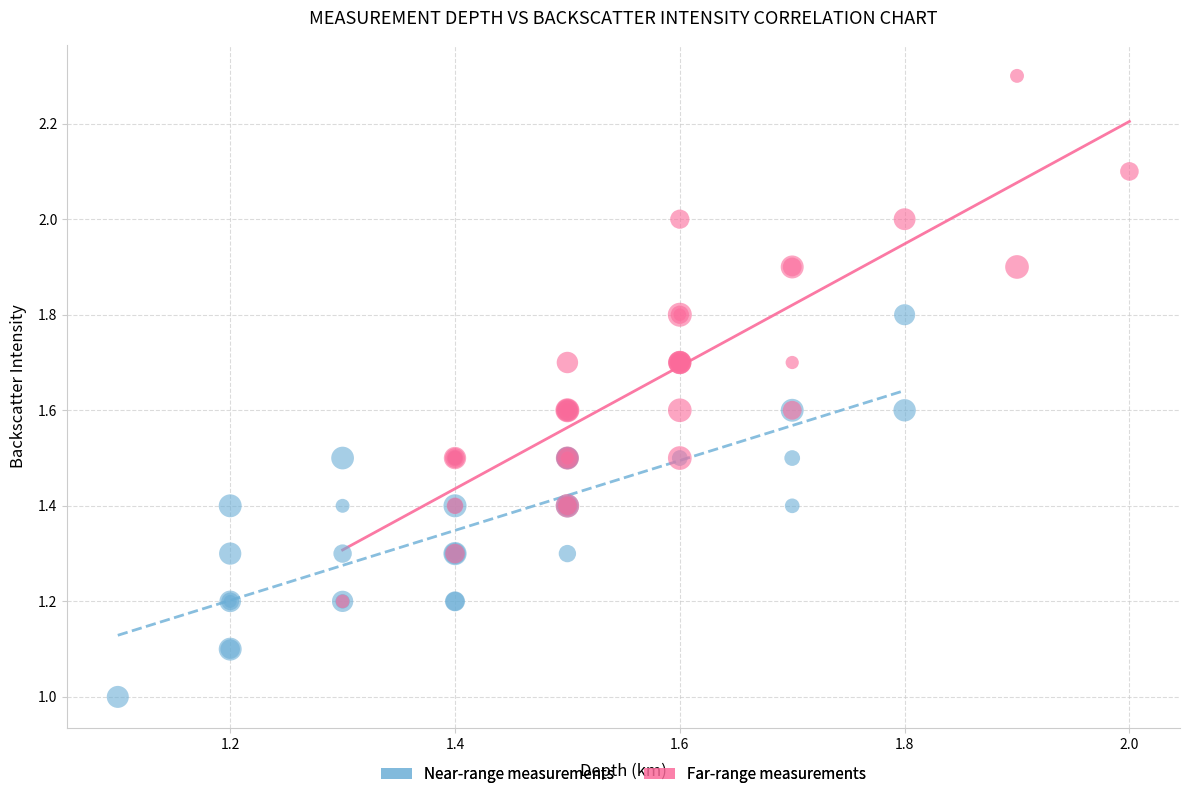

Which series has the widest spread of Y values?

Far-range measurements